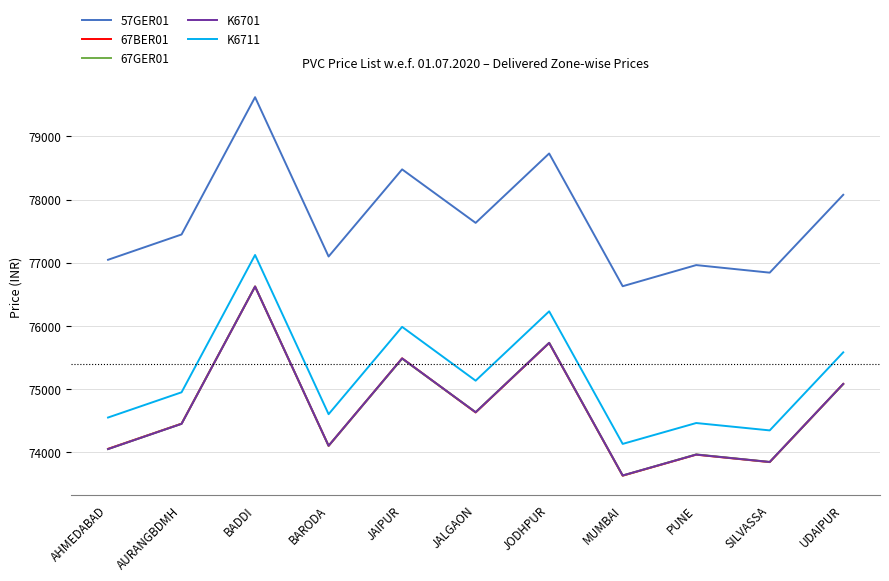

What position from the left is JODHPUR?

7